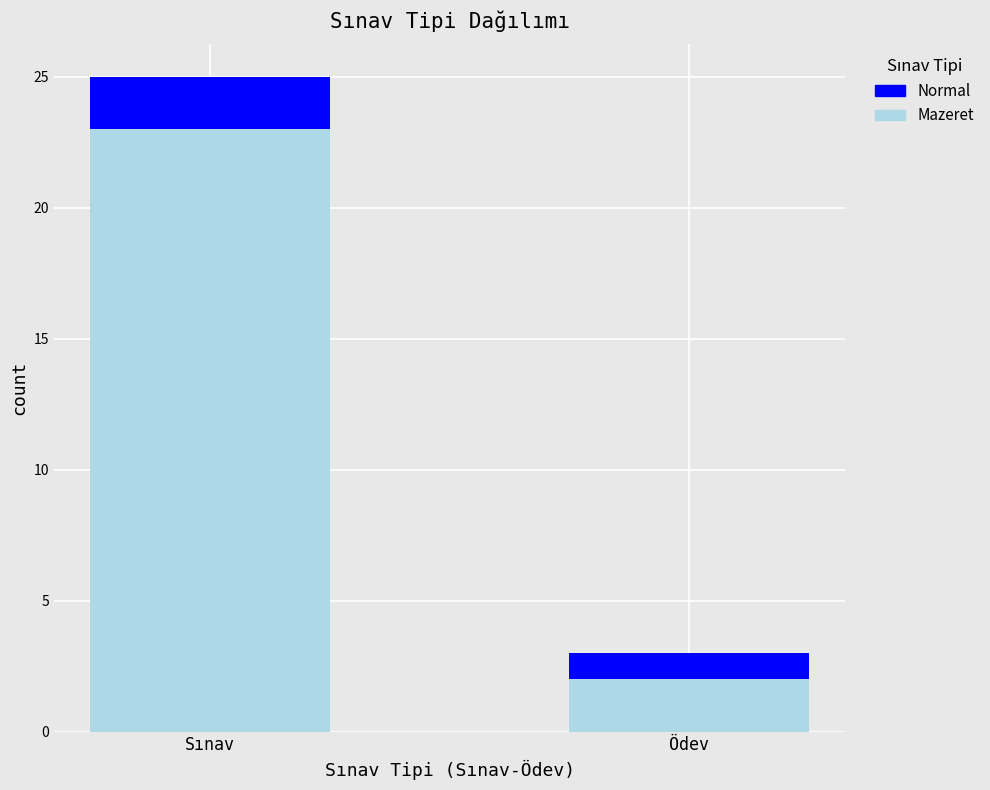

What is the total value across all series at Ödev?

3